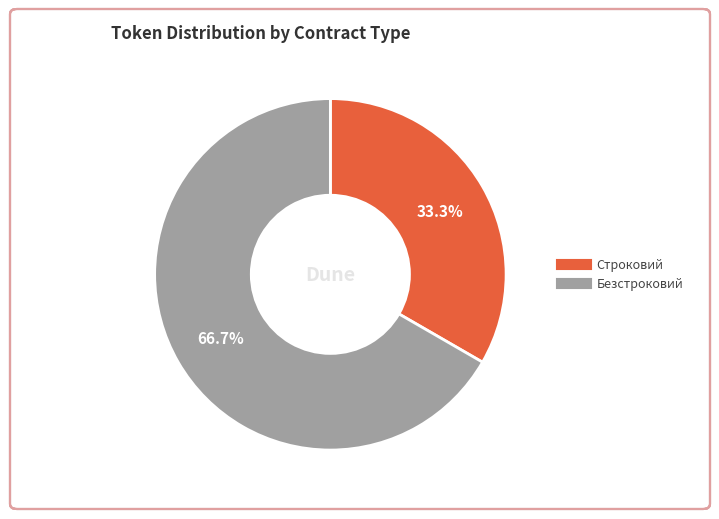

What is the total percentage of Безстроковий and Строковий?

100.0%